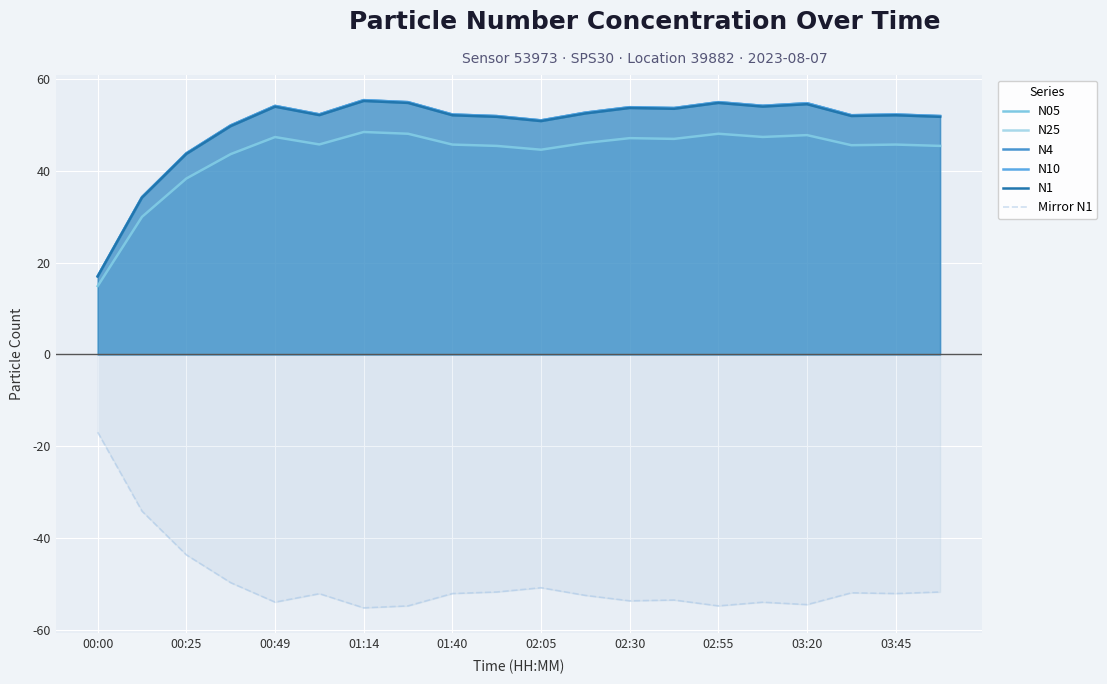

Is it true that N25 equals 52.3 at 02:05?

True